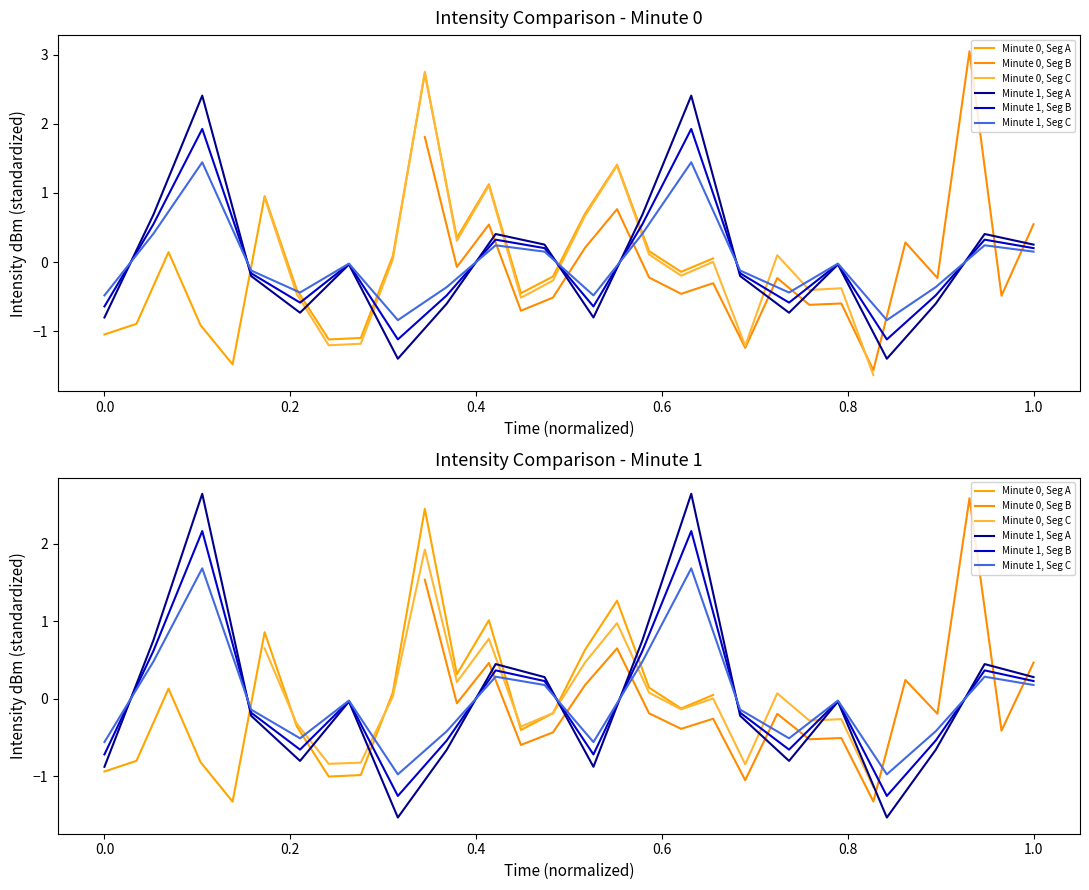

How many interior local valleys does the Minute 1, Seg C series have?

5